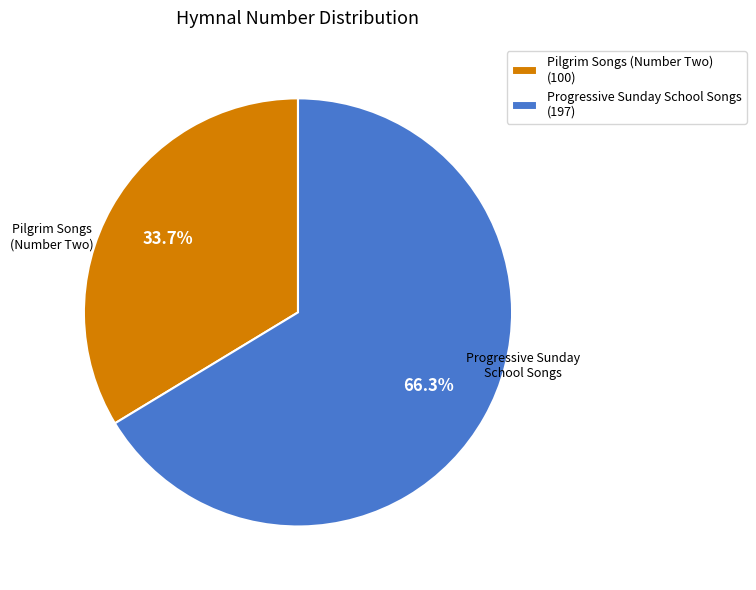

What percentage is the Progressive Sunday School Songs slice, to the nearest percent?

66%